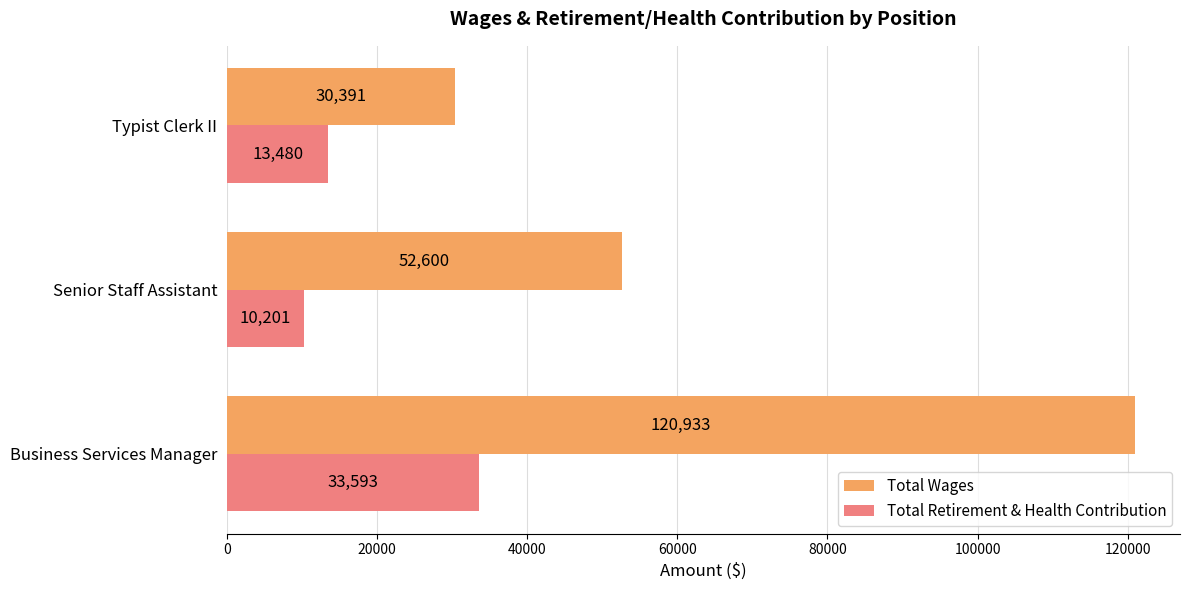

List the labels in order of Total Wages value, largest first.

Business Services Manager, Senior Staff Assistant, Typist Clerk II